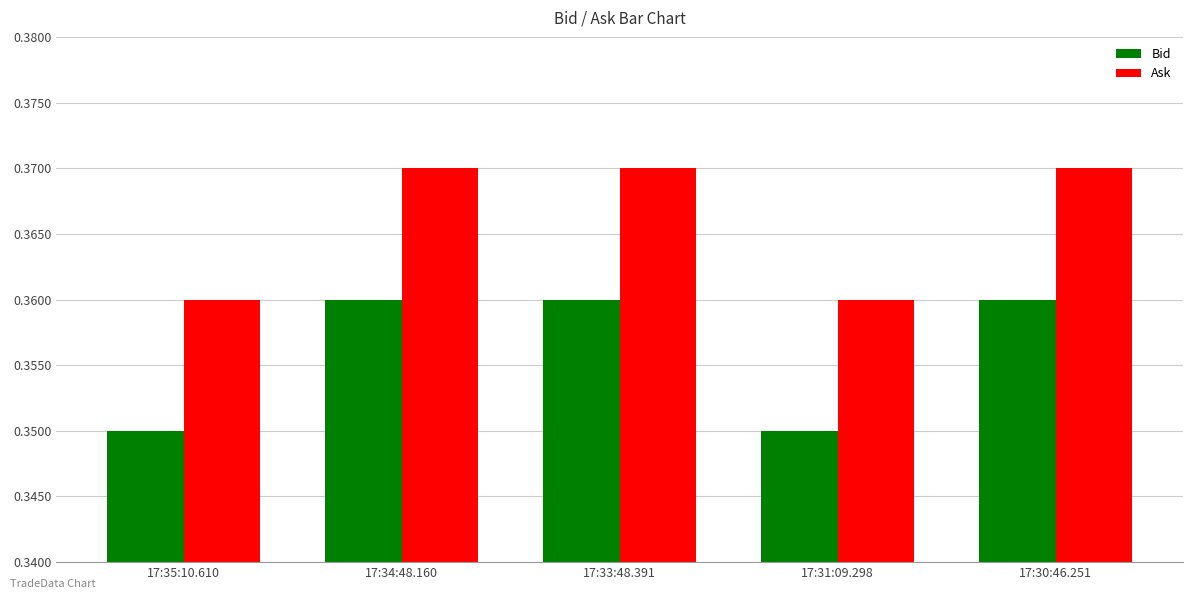

Is it true that Bid equals 0.1 at 17:34:48.160?

False